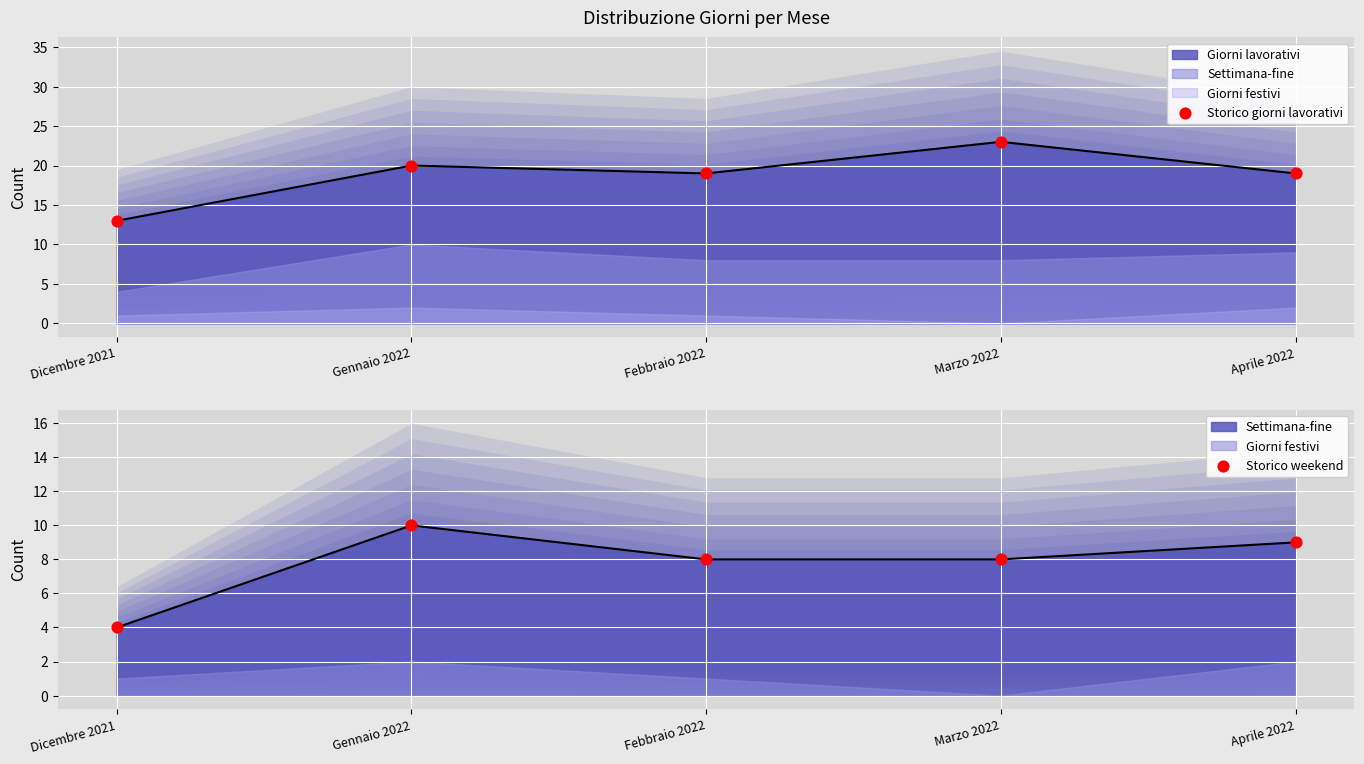

Which series reaches the minimum Y coordinate?

Storico weekend